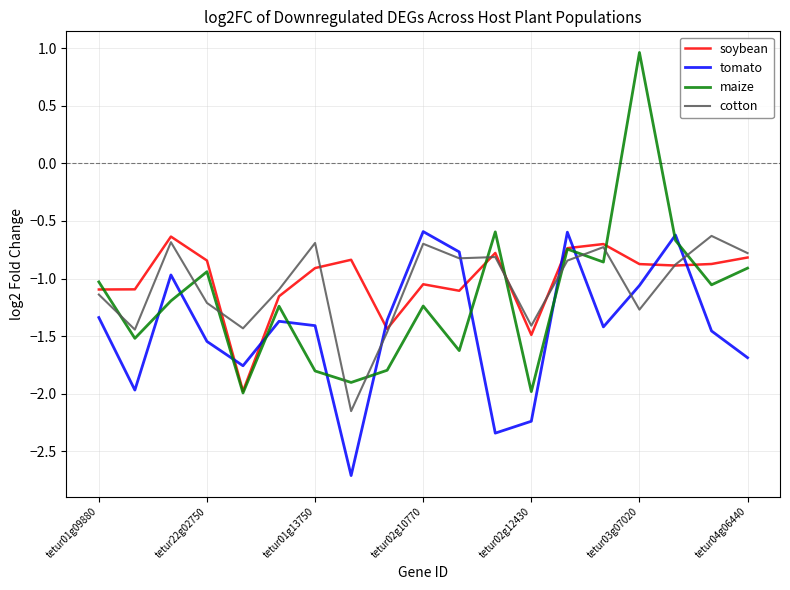

True or false: soybean and maize intersect in this chart.

True